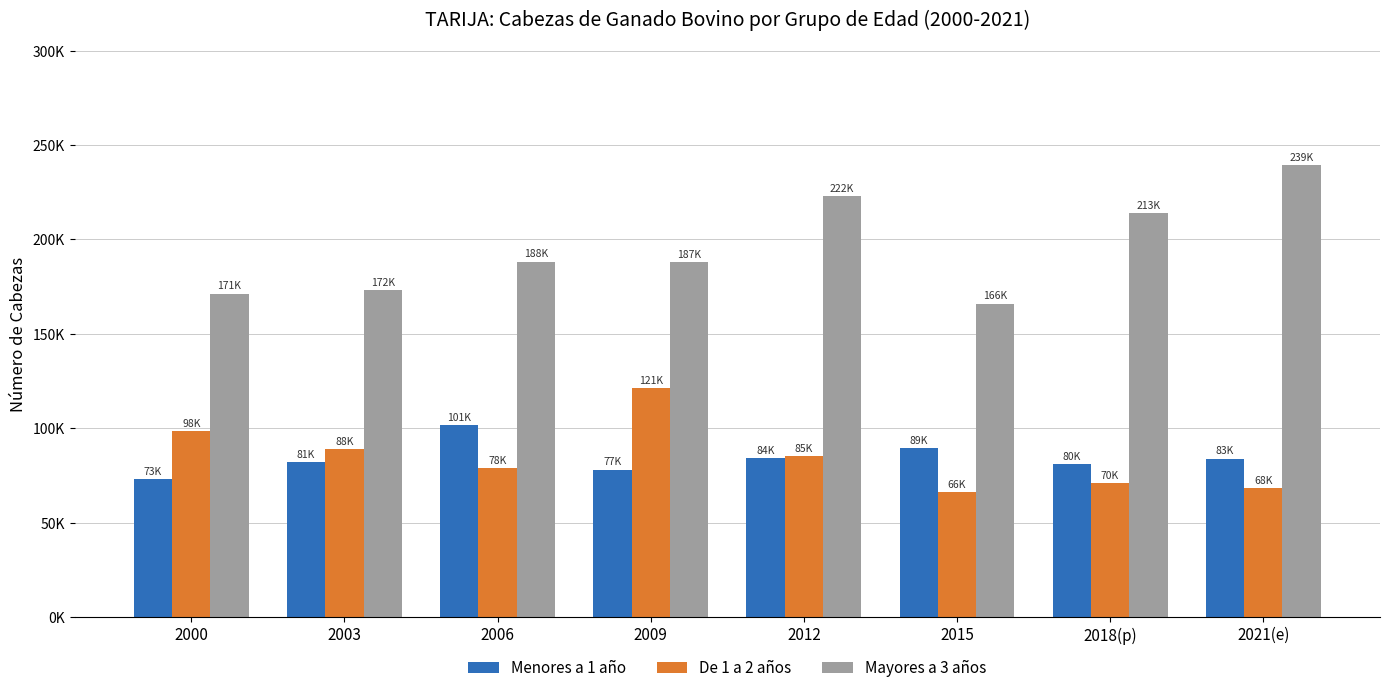

What is the difference between the maximum and minimum values in the Menores a 1 año series?

28679.0